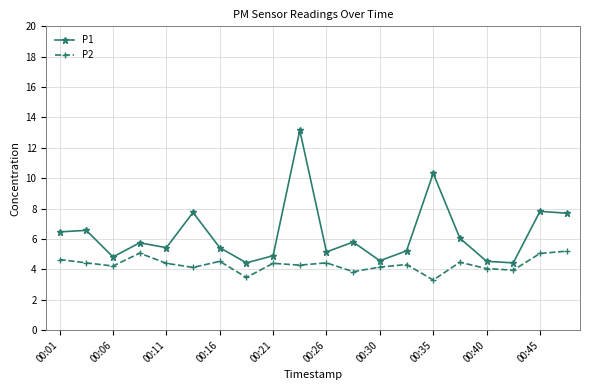

List the series in order of their overall mean, highest first.

P1, P2